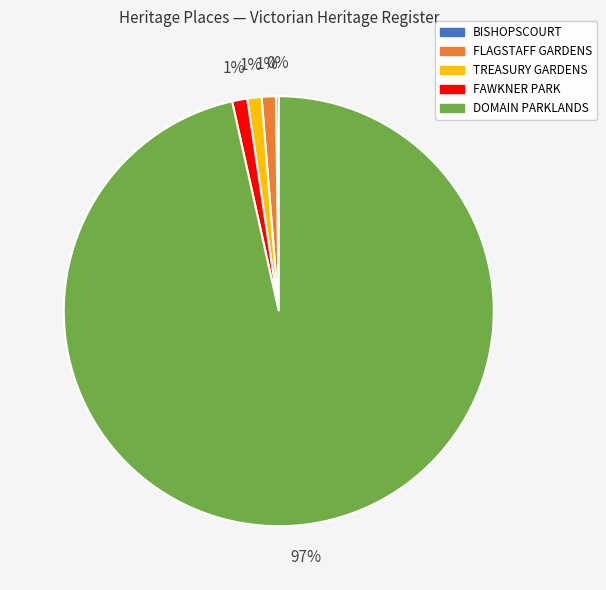

Between DOMAIN PARKLANDS and FAWKNER PARK, which is larger?

DOMAIN PARKLANDS